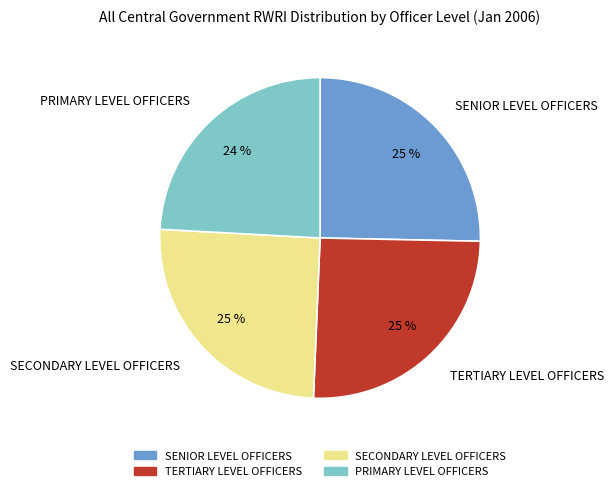

How many slices are in this pie chart?

4